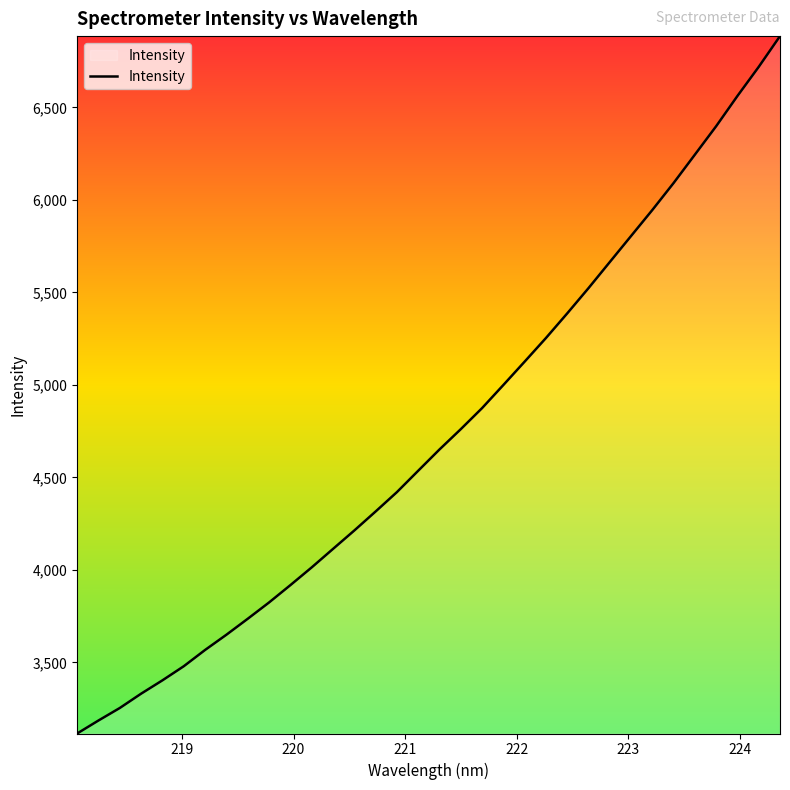

Count the number of categories in the chart.

34